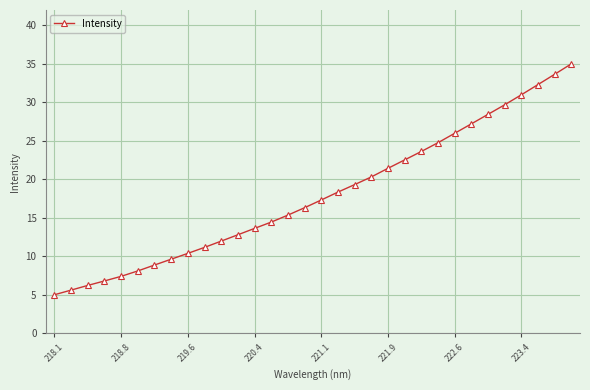

What is the greatest value displayed?

35.0